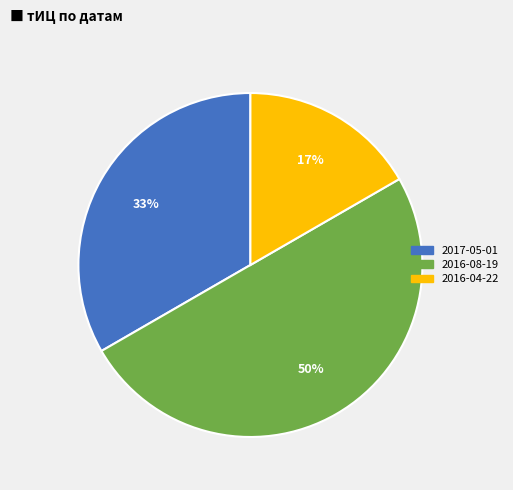

To the nearest percent, what is the average slice percentage?

33%